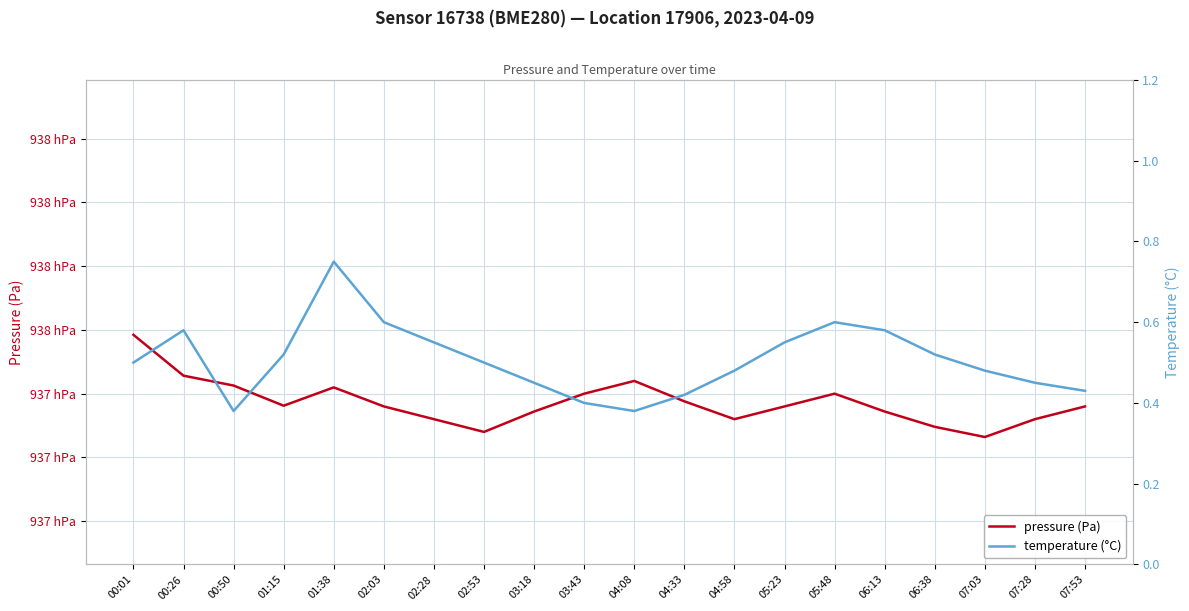

Which has a higher value, 02:28 or 07:03?

02:28